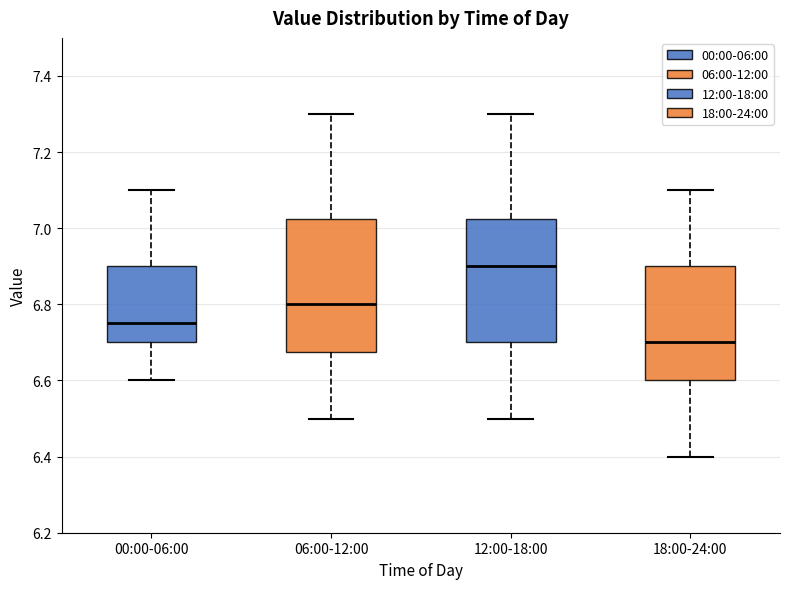

Reading left to right, transcribe this box plot: for each box, give where its median line is, the range the box spans, and where its two whiskers end, as read against the y-axis. The values are not printed on the chart, so give them approximately, as read against the axis.

00:00-06:00: median 6.76, box 6.70 to 6.90, whiskers 6.60 to 7.10
06:00-12:00: median 6.80, box 6.68 to 7.02, whiskers 6.50 to 7.30
12:00-18:00: median 6.90, box 6.70 to 7.02, whiskers 6.50 to 7.30
18:00-24:00: median 6.70, box 6.60 to 6.90, whiskers 6.40 to 7.10